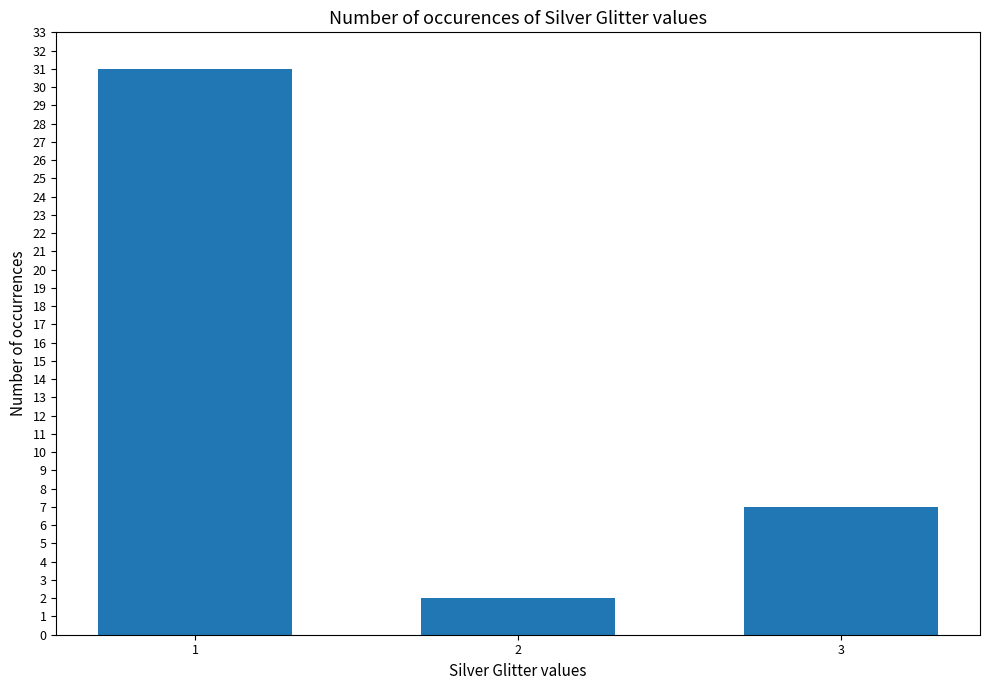

How many data points are less than 7?

1